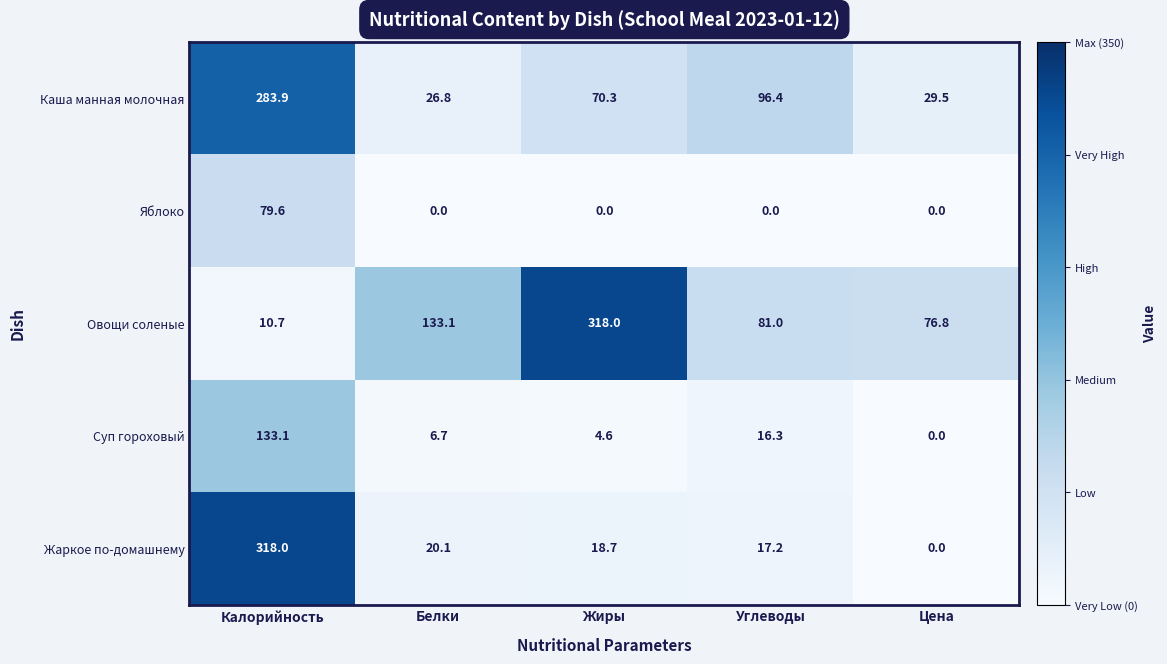

How many categories are shown in the chart?

5